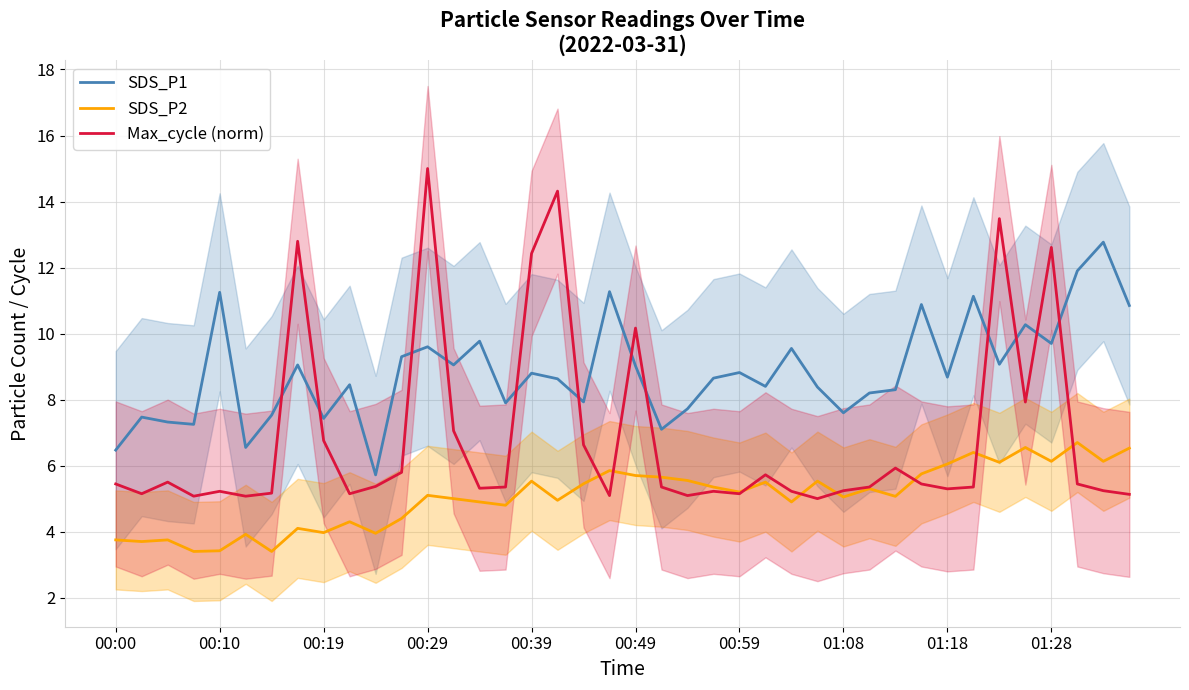

What are all the series names shown in the legend?

SDS_P1, SDS_P2, Max_cycle (norm)